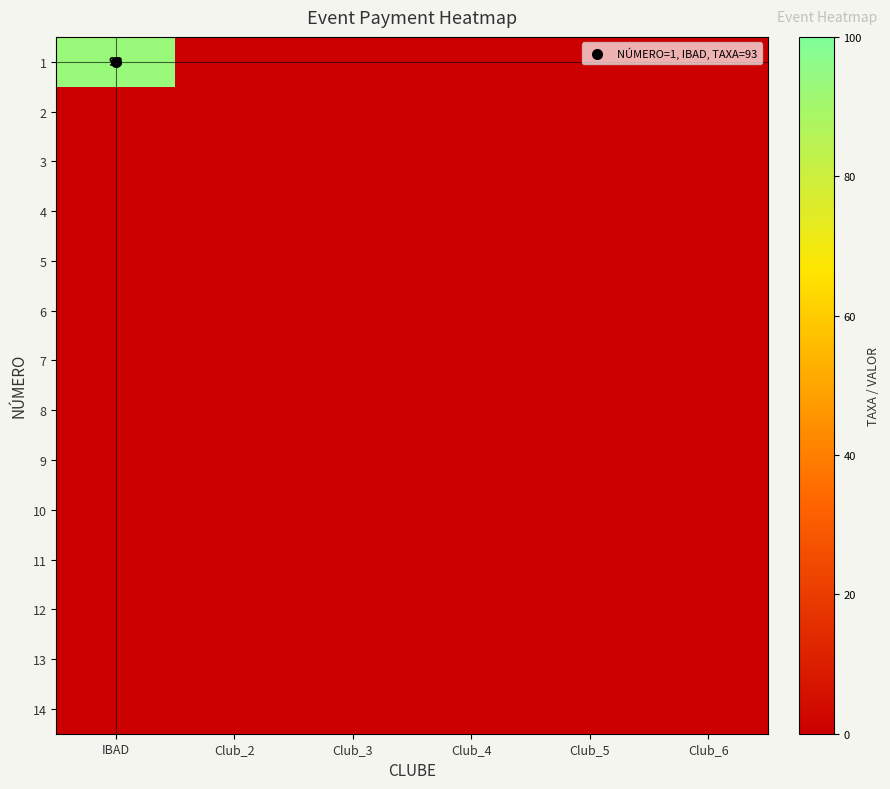

Which category has the lowest value across all series?

Club_2